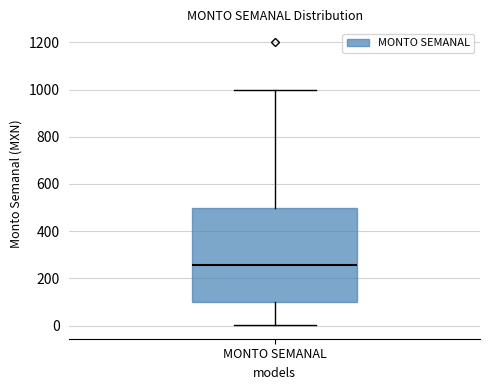

Transcribe this box plot: give where the median line is, the range the box spans, and where the two whiskers end, as read against the y-axis. The values are not printed on the chart, so give them approximately, as read against the axis.

median 260, box 100 to 500, whiskers 0 to 1000